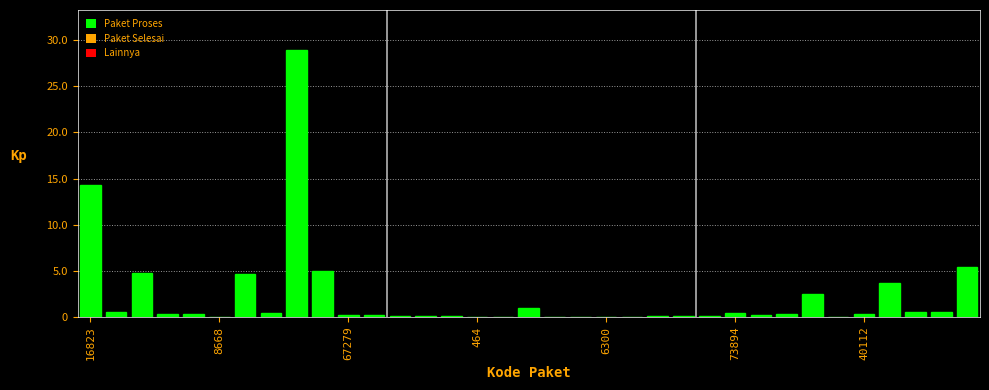

Which category has the lowest value across all series?

16